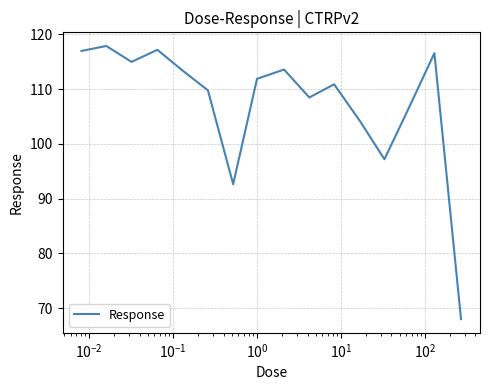

What is the minimum value shown in the chart?

68.0